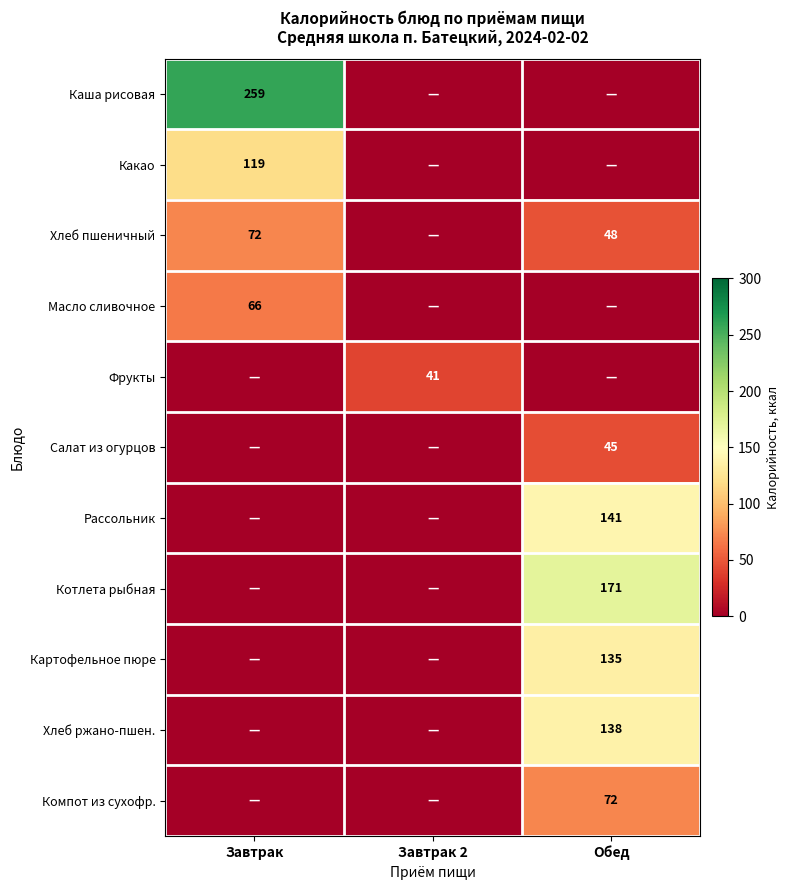

The Хлеб ржано-пшен. series shows 138 at Обед. True or false?

True